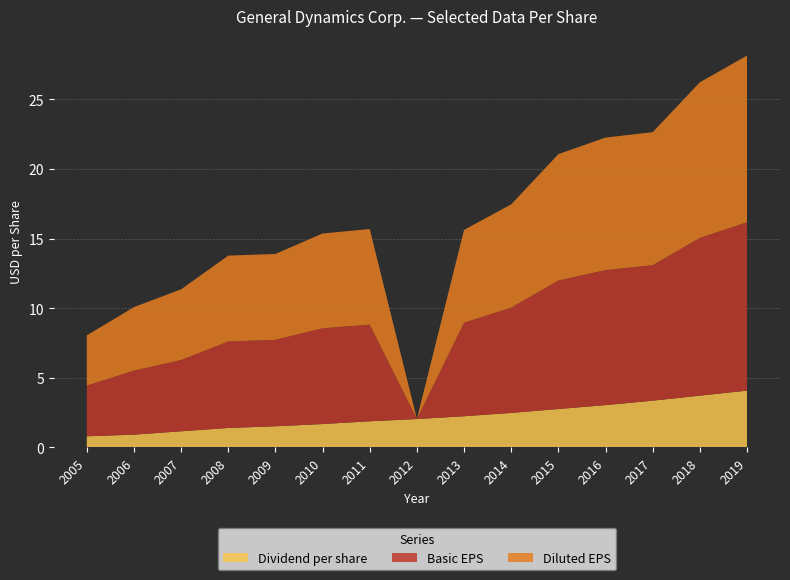

Reading right to left, list all the values displayed in this chart.

Basic EPS: 12.1	11.3	9.7	9.7	9.2	7.6	6.7	-0.9	6.9	6.9	6.2	6.2	5.1	4.6	3.6
Diluted EPS: 12.0	11.2	9.6	9.5	9.1	7.4	6.7	-0.9	6.9	6.8	6.2	6.2	5.1	4.6	3.6
Dividend per share: 4.1	3.7	3.4	3.0	2.8	2.5	2.2	2.0	1.9	1.7	1.5	1.4	1.2	0.9	0.8